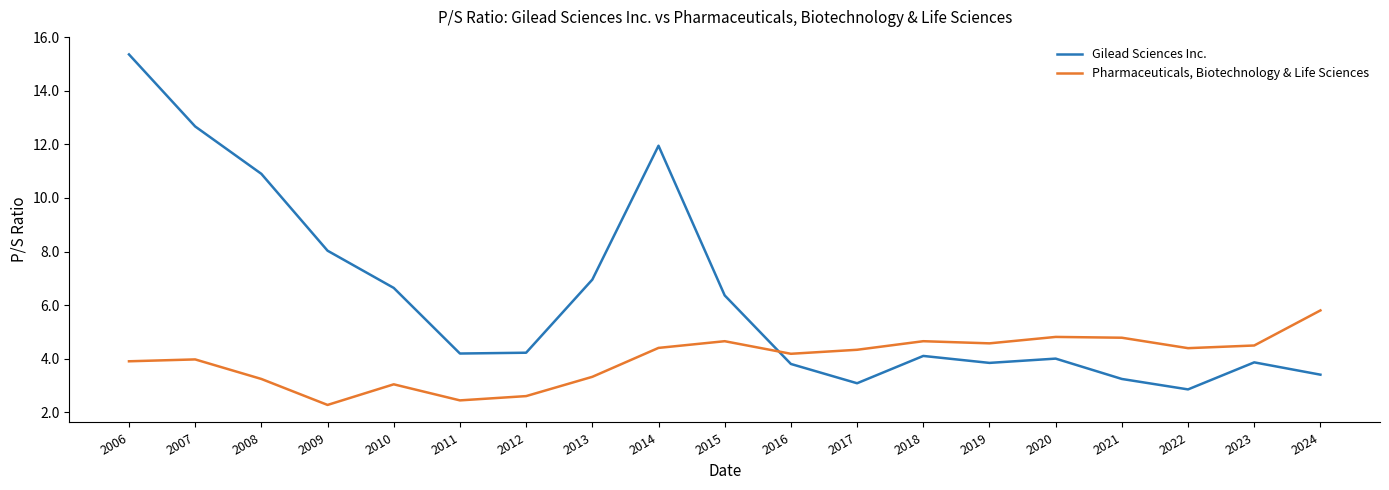

At which category does Pharmaceuticals, Biotechnology & Life Sciences reach its first local valley?

2009